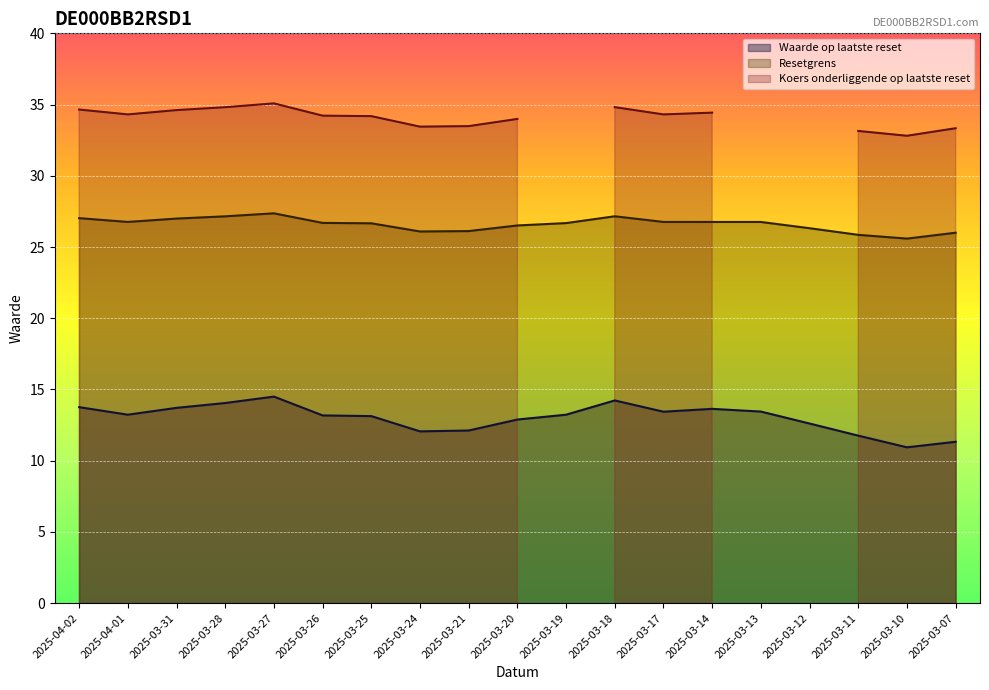

Which series has the largest range (max minus min)?

Waarde op laatste reset